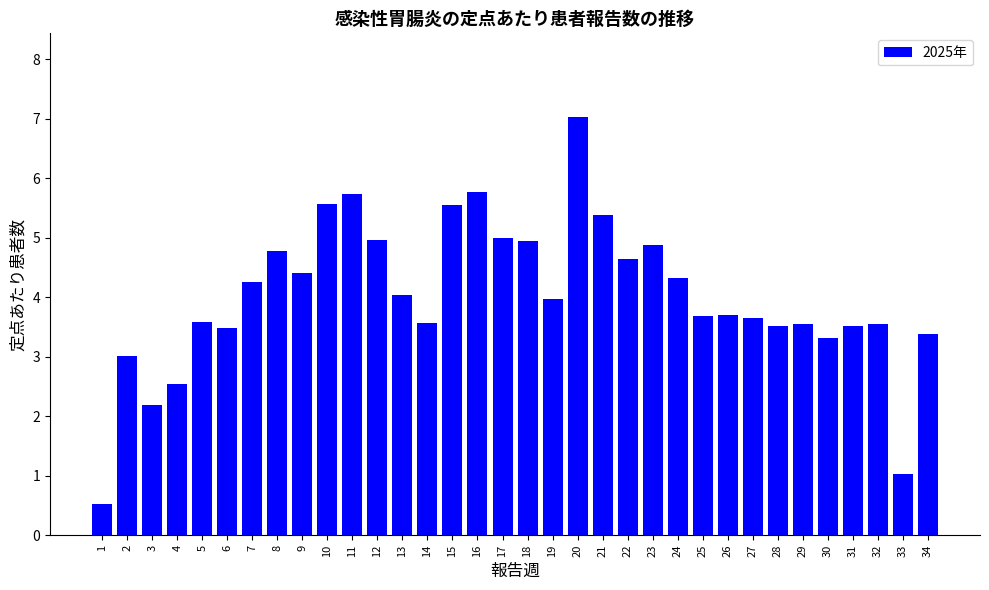

How many bars are there in total?

34